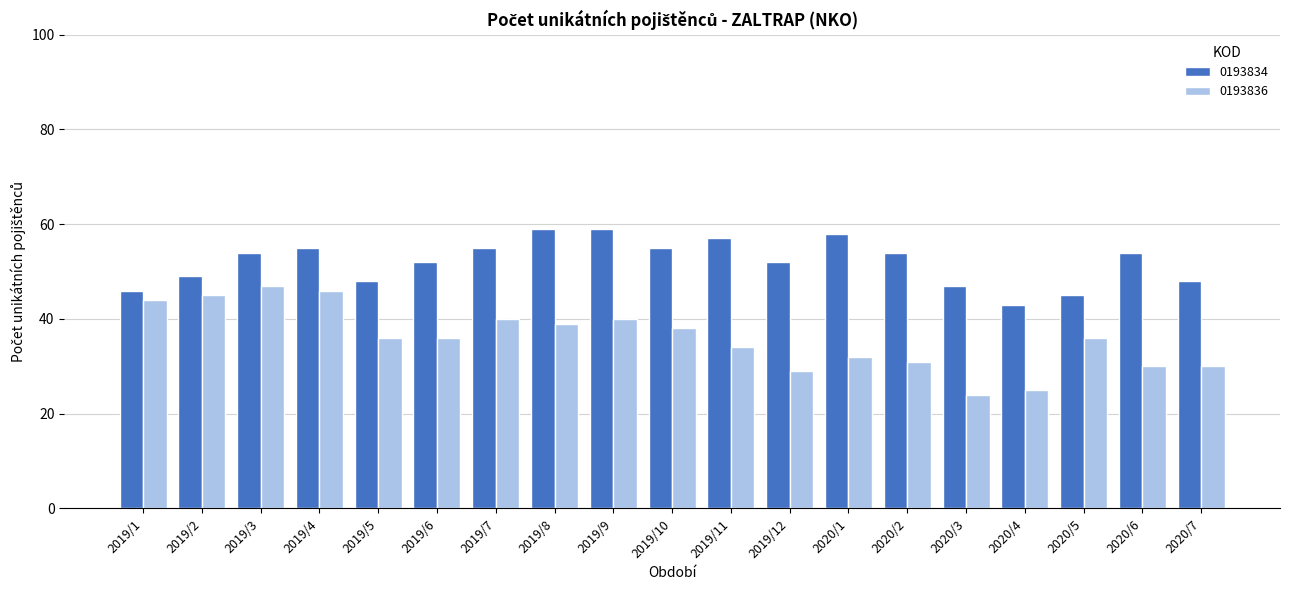

Between 2019/2 and 2020/5, which series saw the biggest shift?

0193836